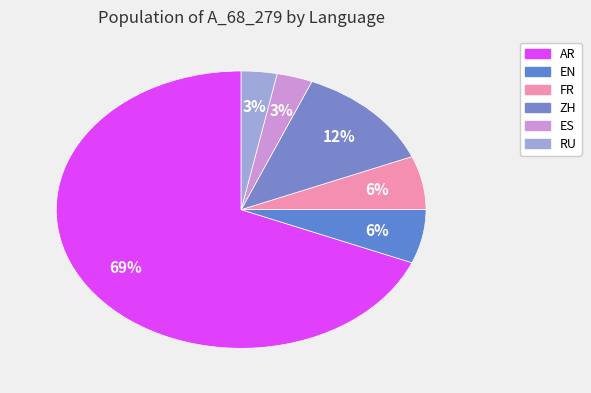

To the nearest percent, what is the average slice percentage?

17%